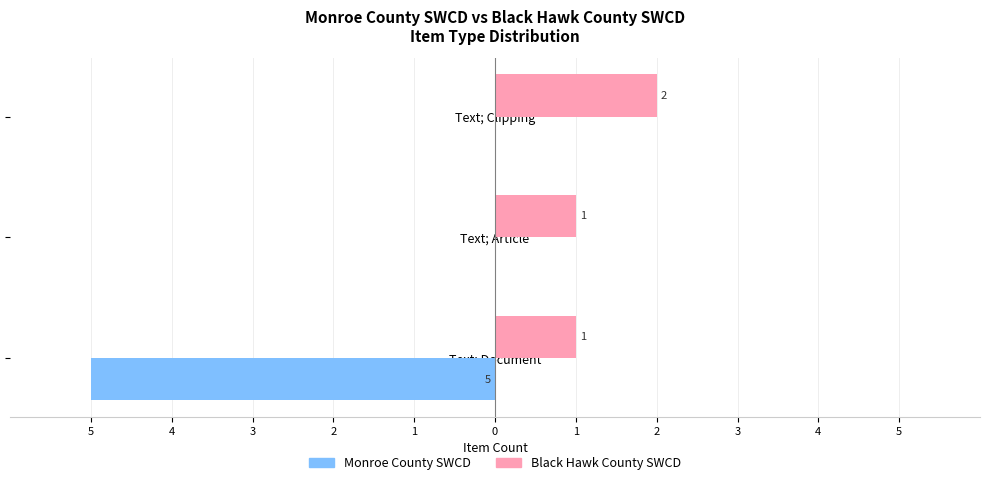

What are all the series names shown in the legend?

Monroe County SWCD, Black Hawk County SWCD